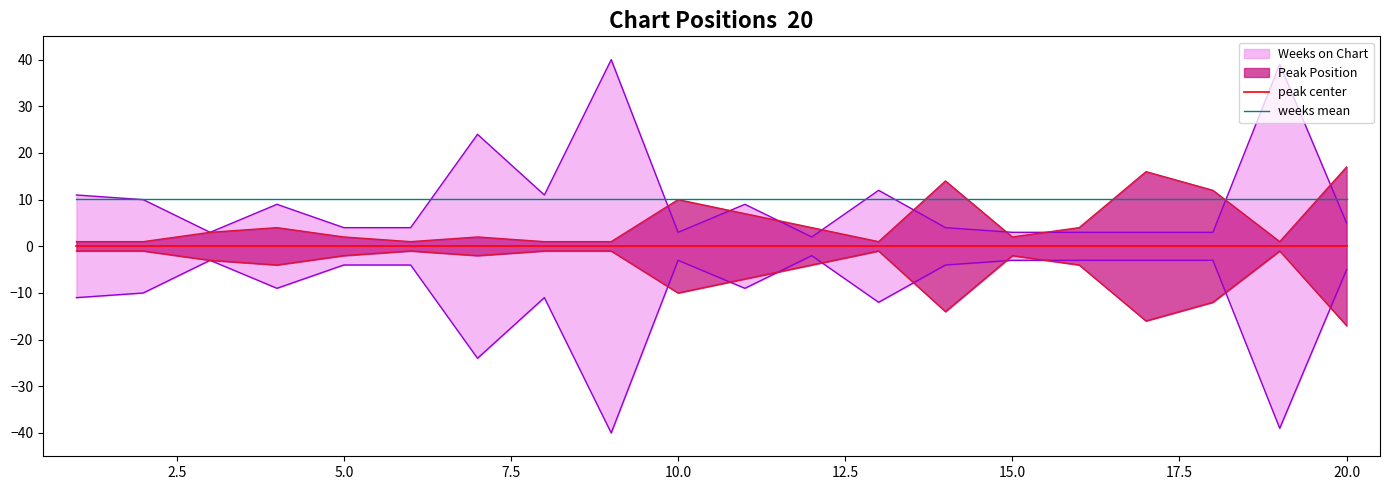

True or false: weeks mean and peak center intersect in this chart.

False